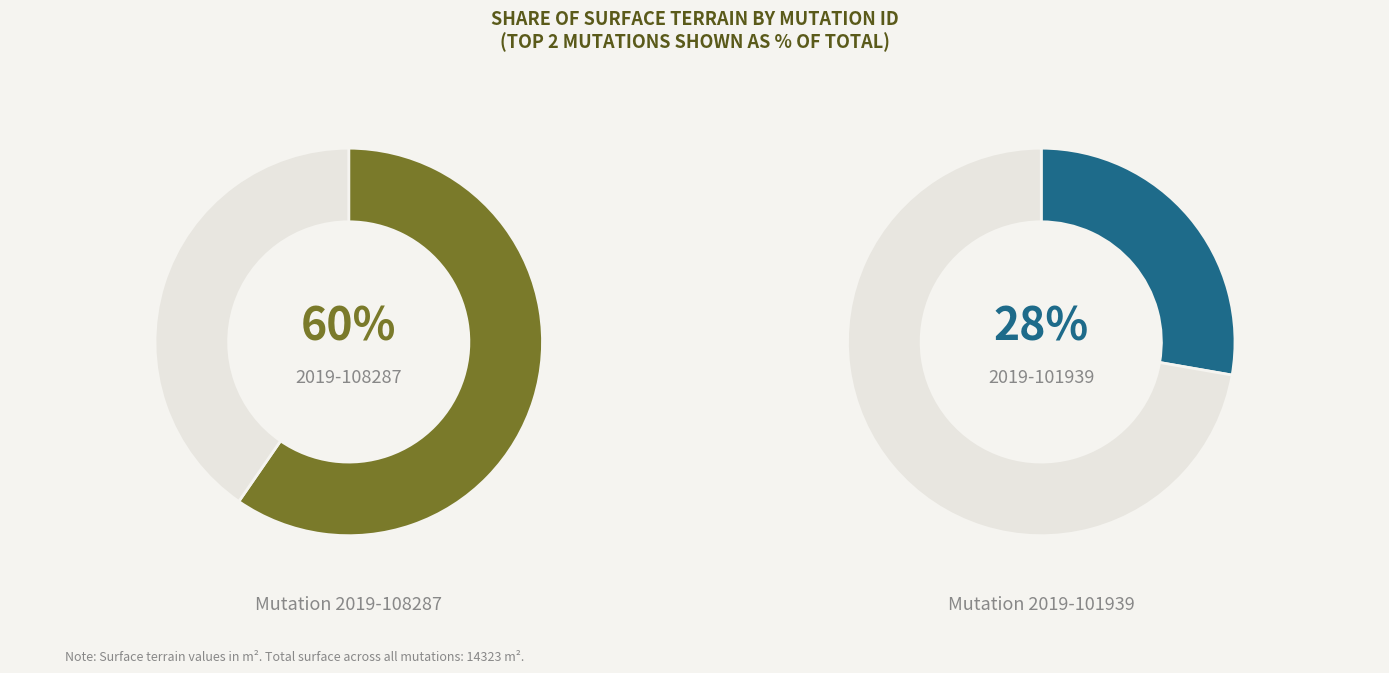

What is the largest slice in the pie chart?

2019-108287